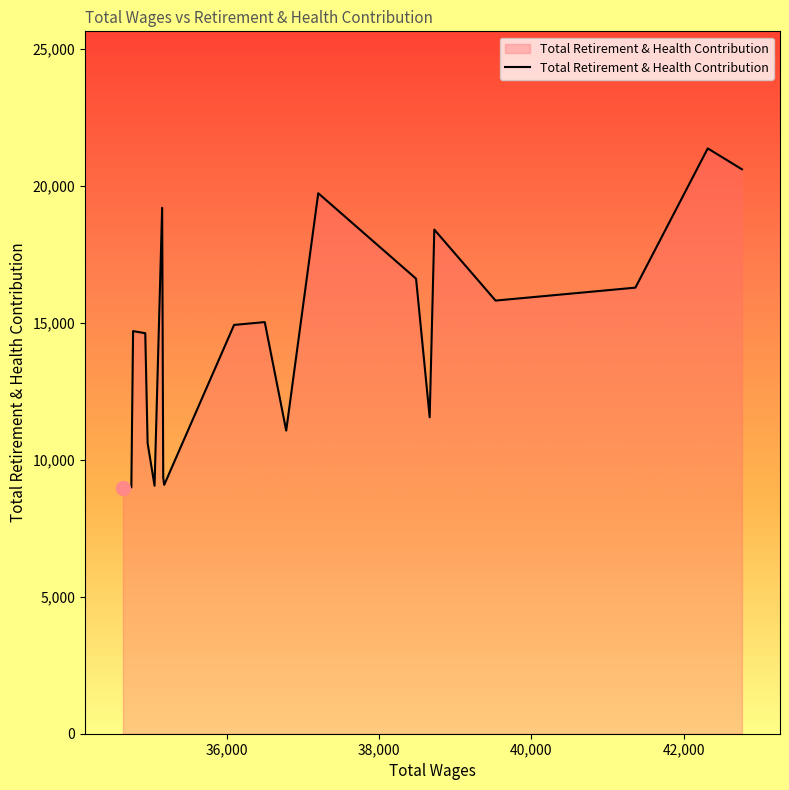

What is the greatest value displayed?

21366